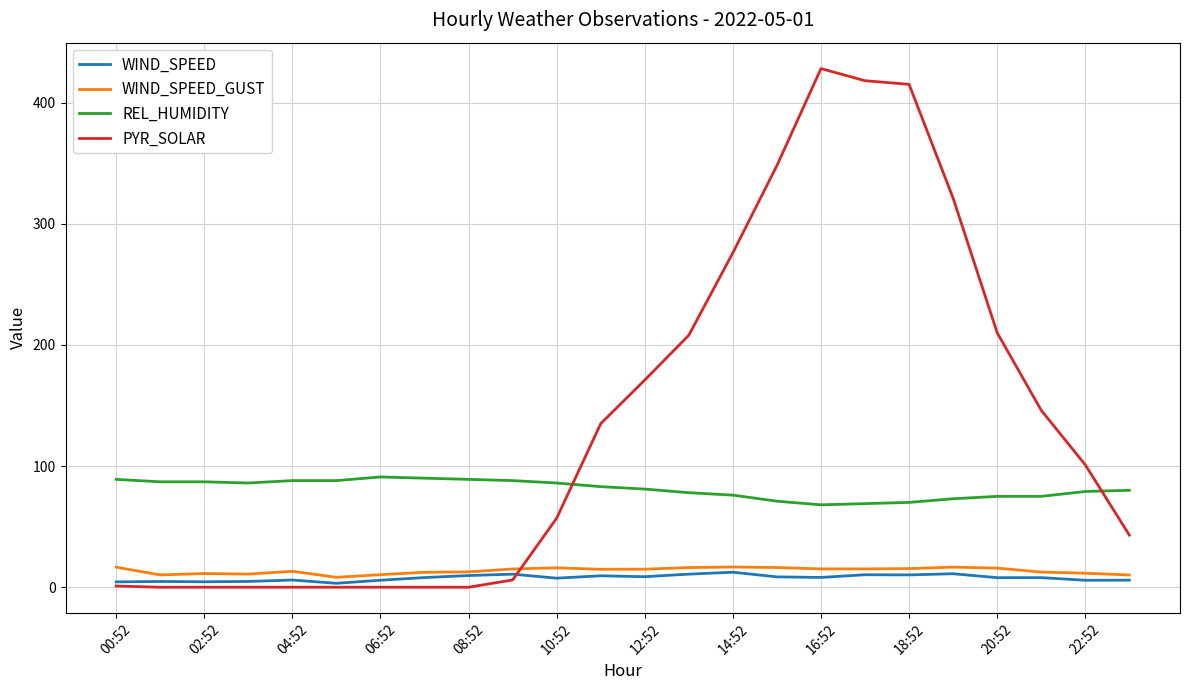

What is the greatest value displayed?

428.0